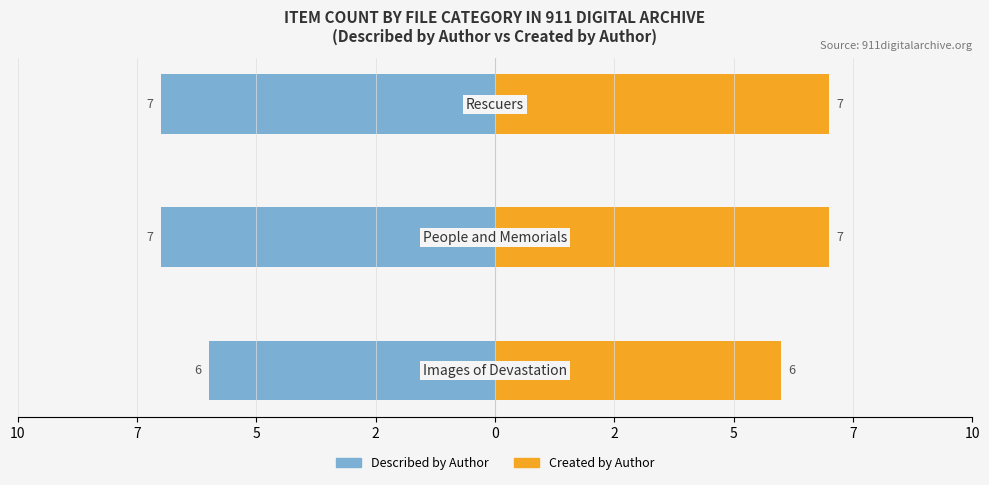

Are the bars horizontal?

Yes